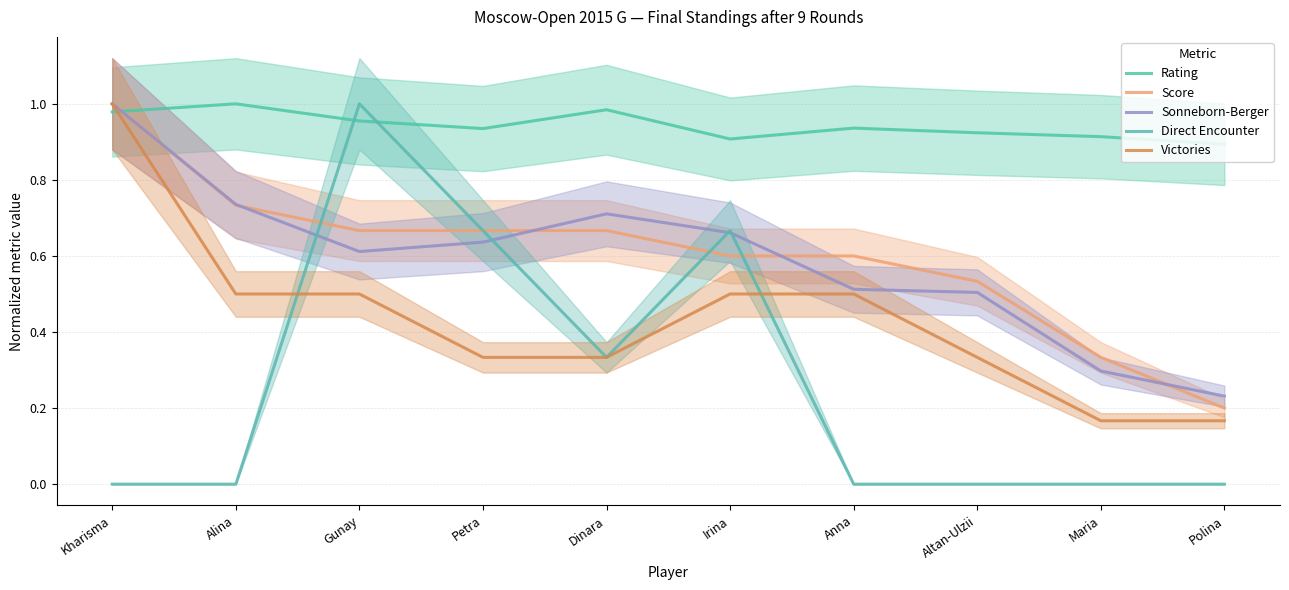

At which category does the chart reach its minimum across all series?

Kharisma